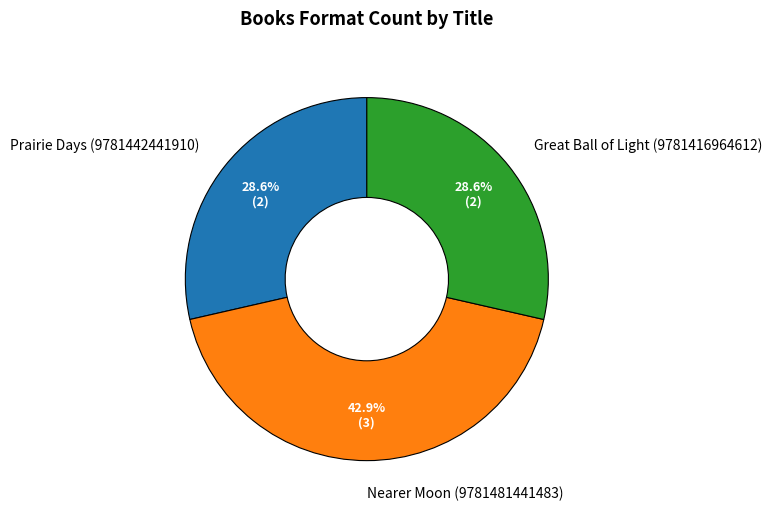

What is the largest slice in the pie chart?

Nearer Moon (9781481441483)